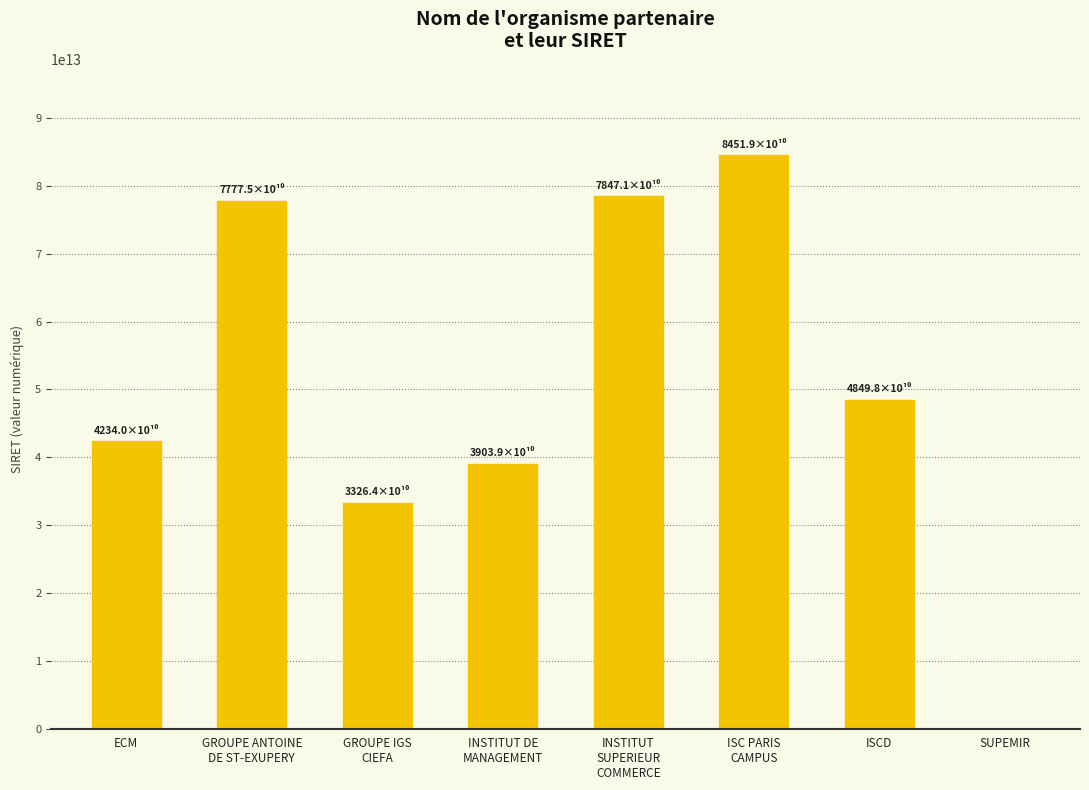

The chart shows a value of 9074536182365 at ECM. True or false?

False